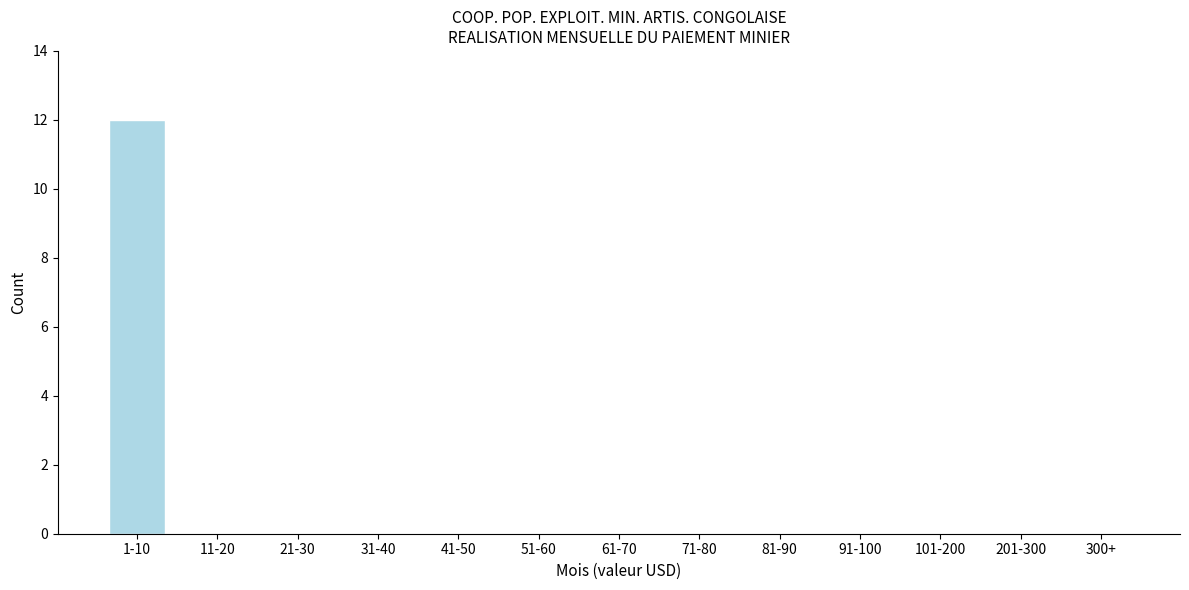

Reading left to right, list all the values displayed in this chart.

1-10=12	11-20=0	21-30=0	31-40=0	41-50=0	51-60=0	61-70=0	71-80=0	81-90=0	91-100=0	101-200=0	201-300=0	300+=0